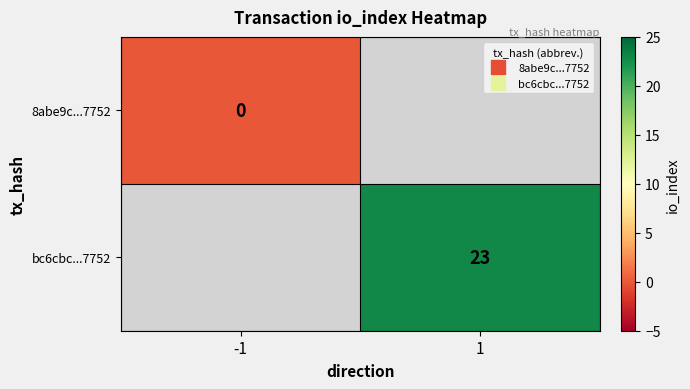

Count the number of categories in the chart.

2